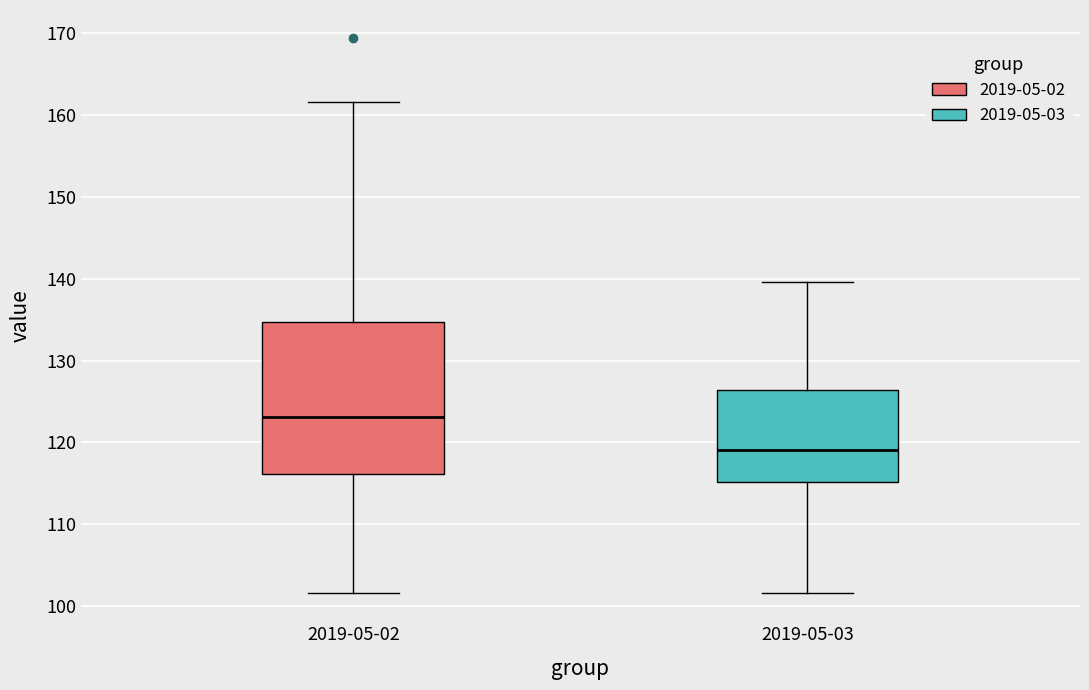

Which box's median line is the lowest?

2019-05-03